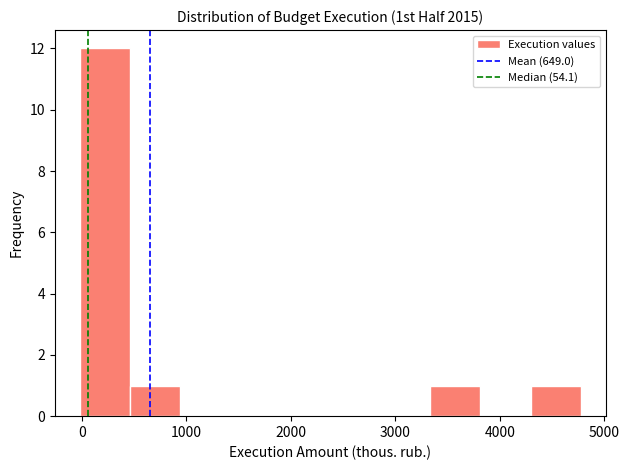

Reading left to right, transcribe this chart: for each bar, give the range it covers on the x-axis and its height. Neither the bar edges nor the heights are printed on the chart, so give them approximately, as read against the axes.

0 to 500: 12
500 to 900: 1
900 to 1400: 0
1400 to 1900: 0
1900 to 2400: 0
2400 to 2900: 0
2900 to 3300: 0
3300 to 3800: 1
3800 to 4300: 0
4300 to 4800: 1